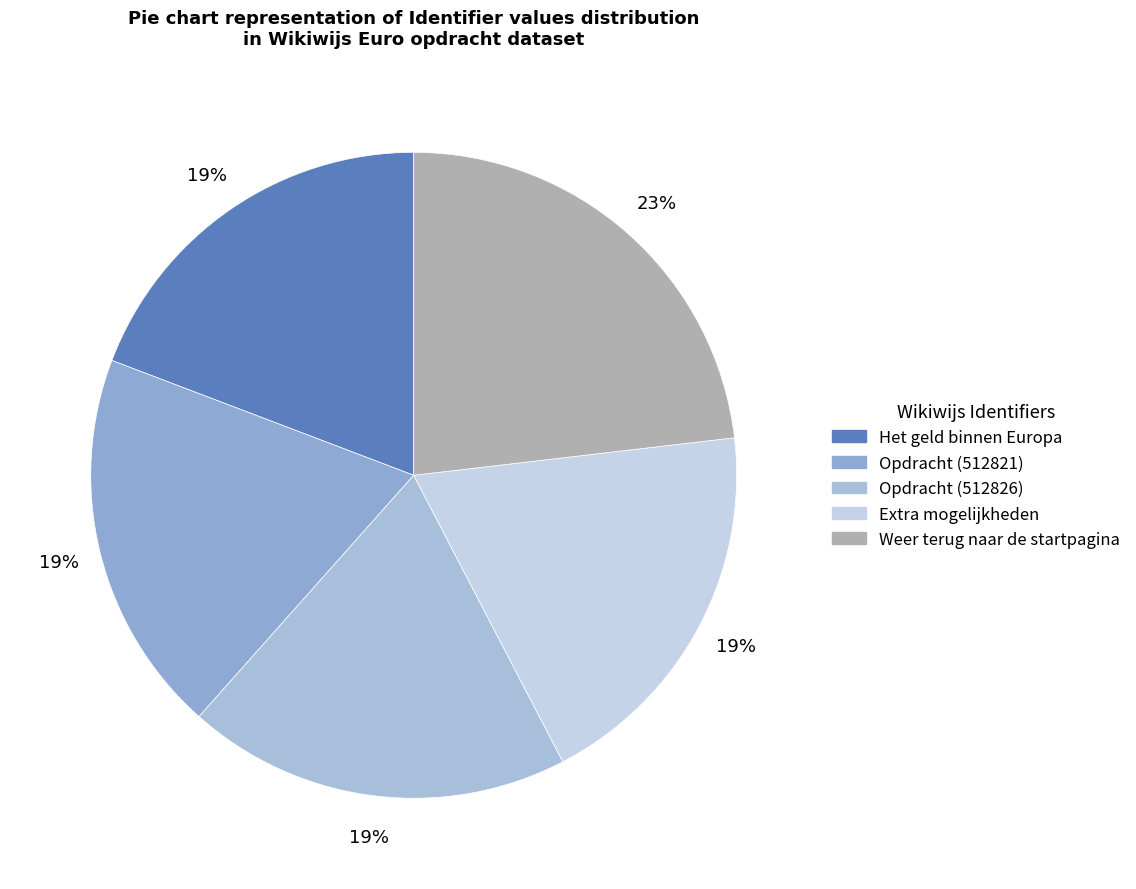

What percentage is the Opdracht (512821) slice, to the nearest percent?

19%